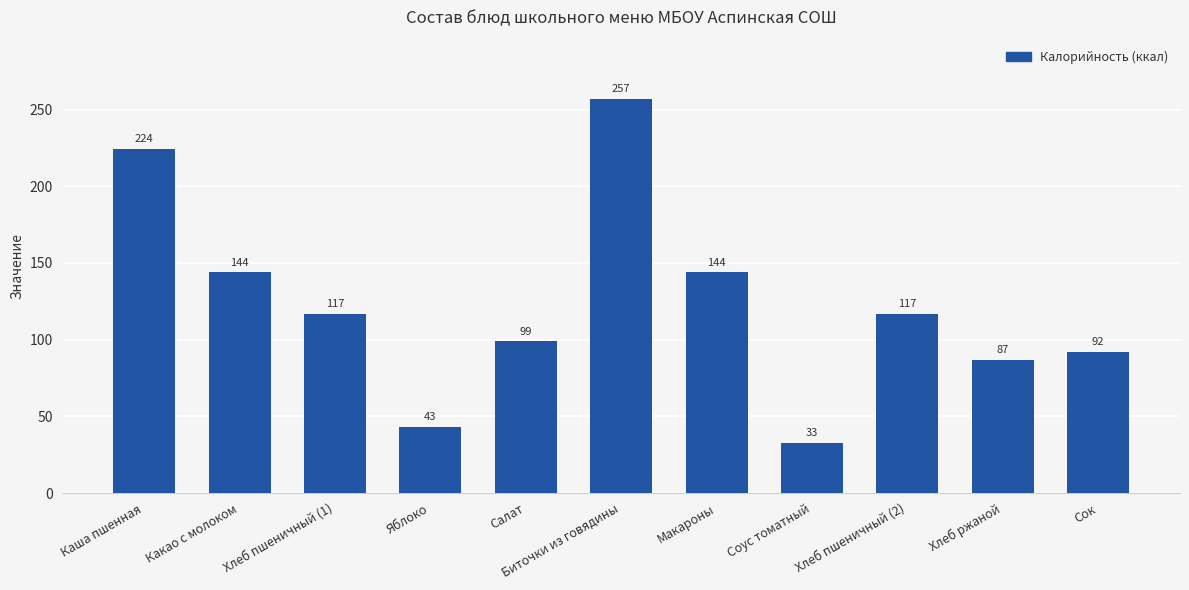

What is the average value?

123.4